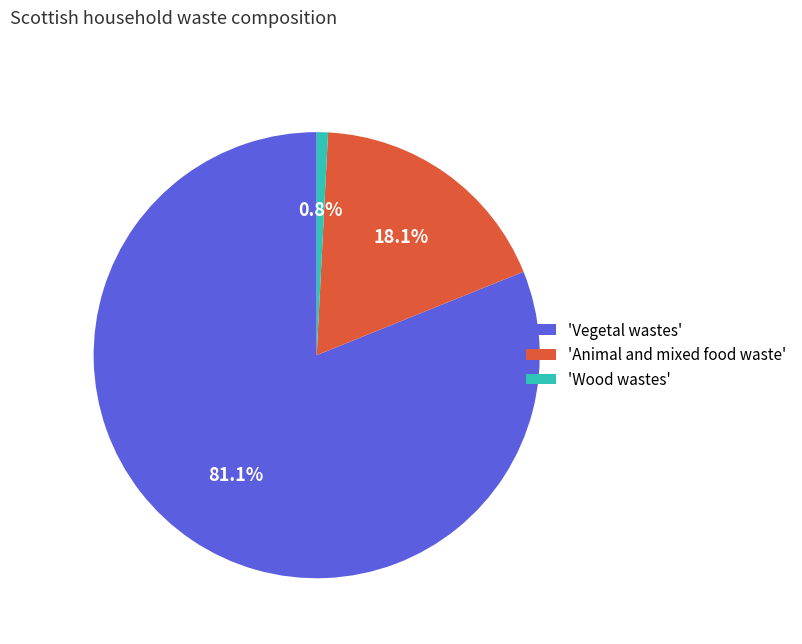

Count the number of slices in the pie.

3